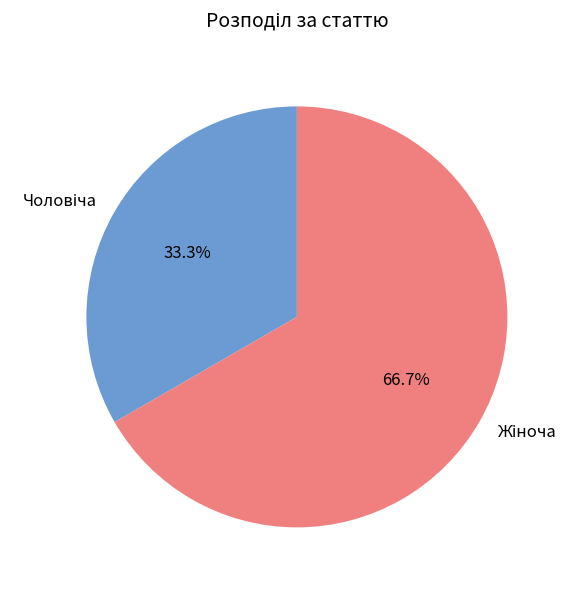

Does any single category account for the majority?

Yes